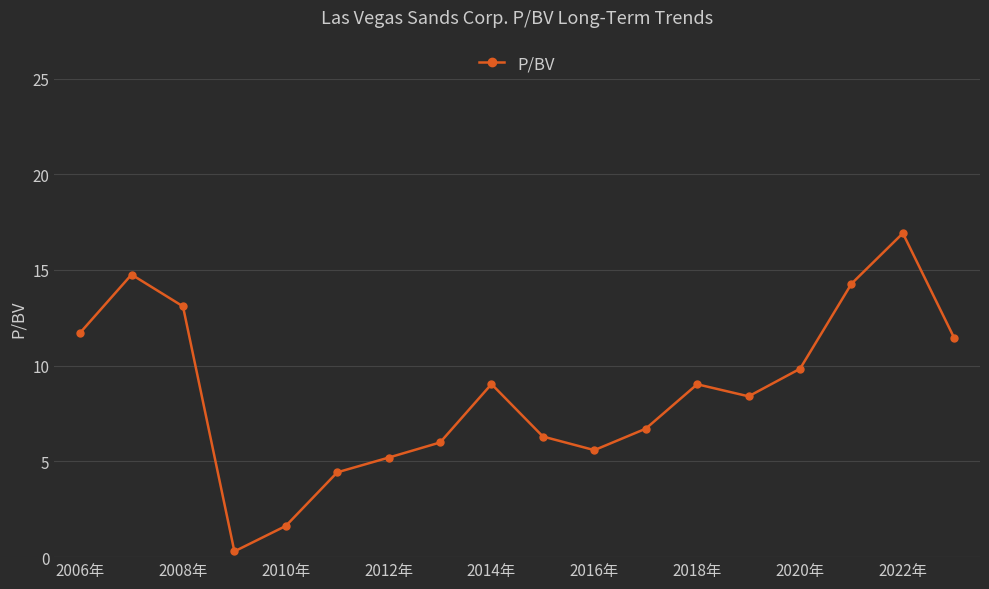

What is the value of the 2nd point from the left?

14.8